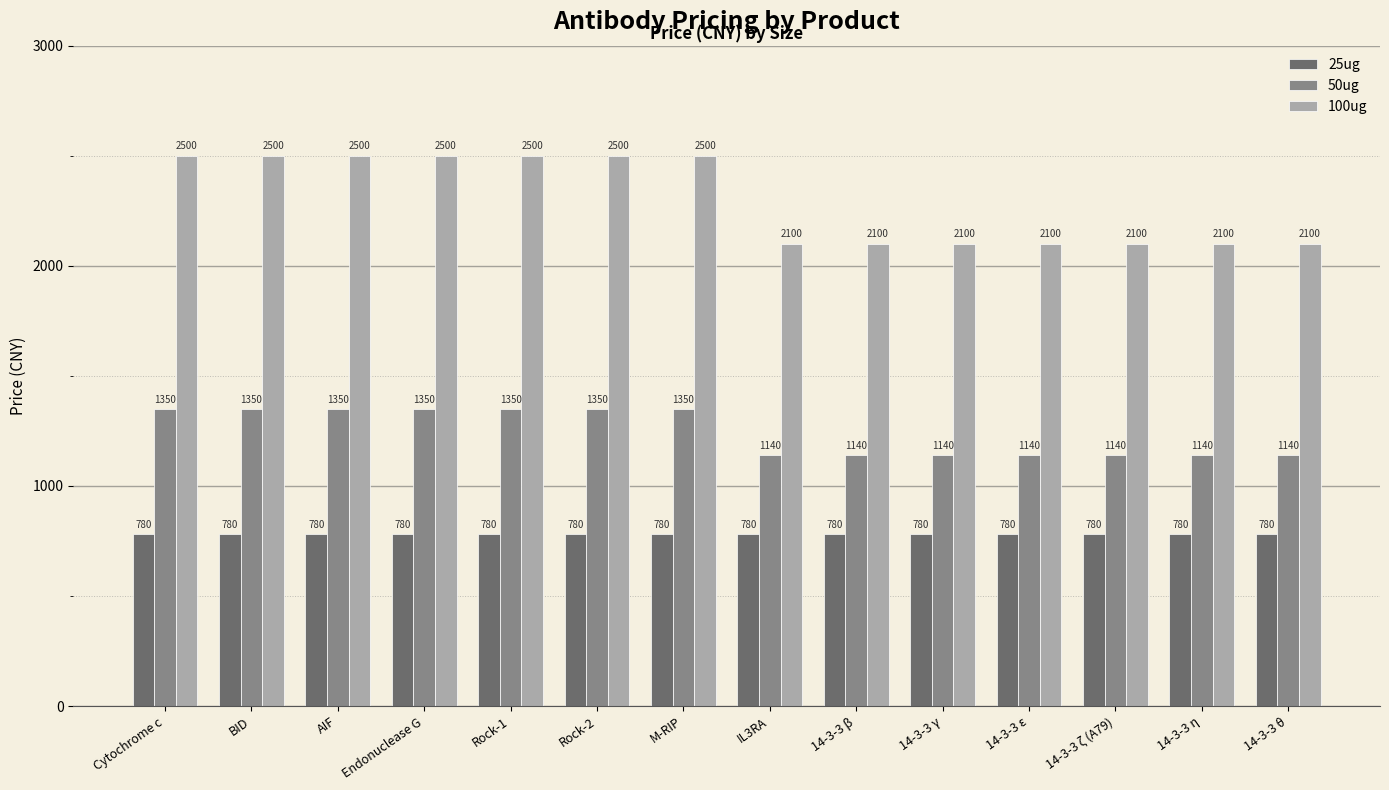

The 50ug series shows 1350 at BID. True or false?

True